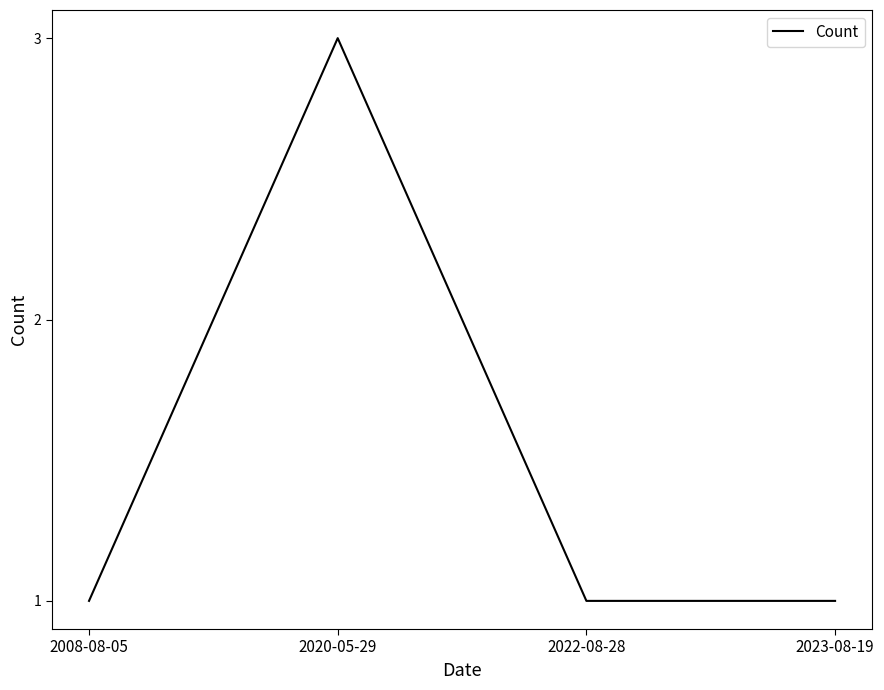

What is the change in value from 2008-08-05 to 2020-05-29?

+2